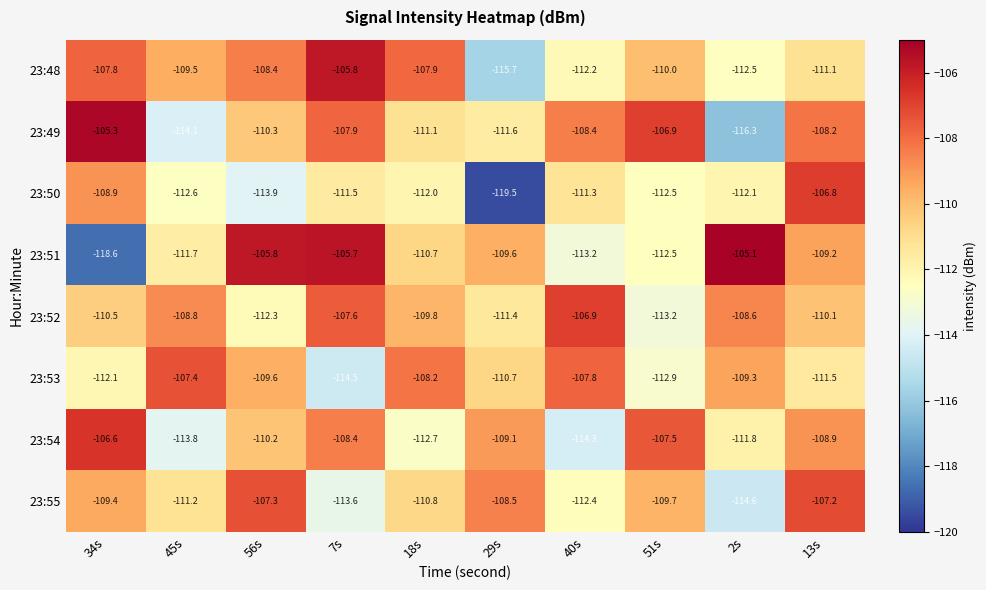

List the series in order of their peak value, lowest first.

23:53, 23:55, 23:52, 23:50, 23:54, 23:48, 23:49, 23:51